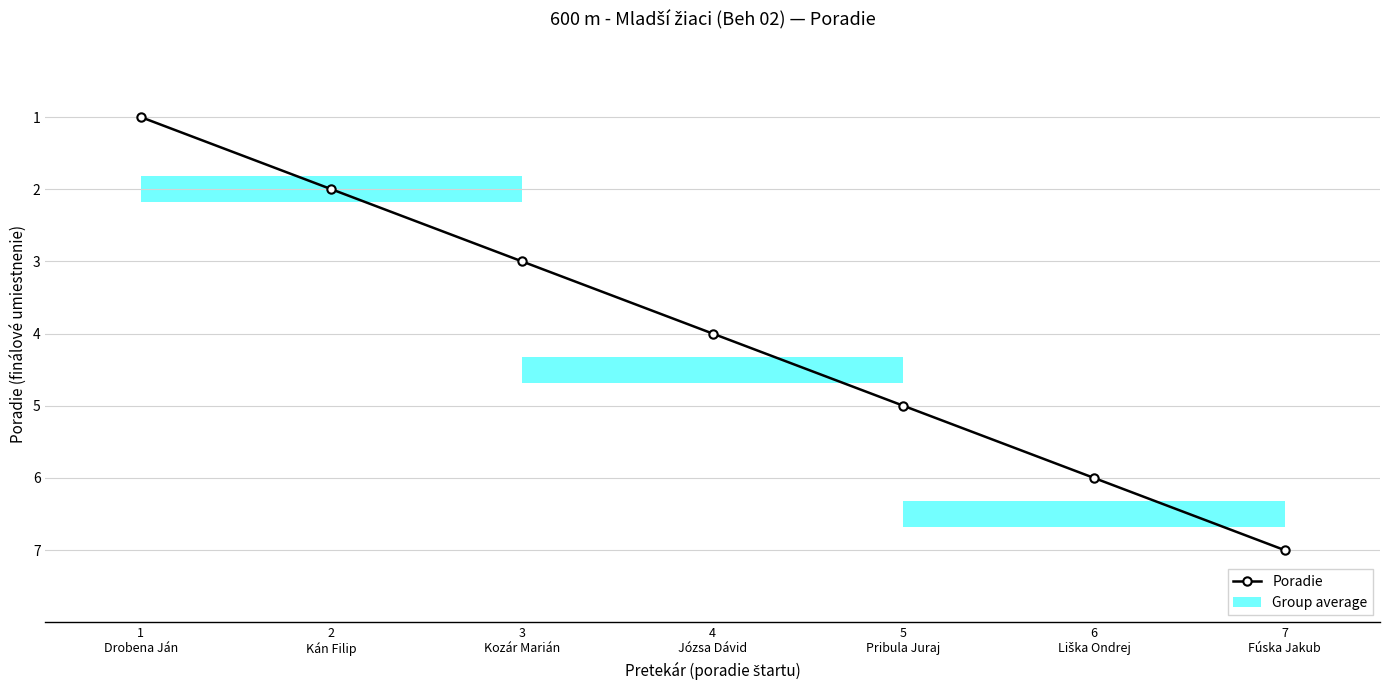

How many lines are shown in the chart?

1